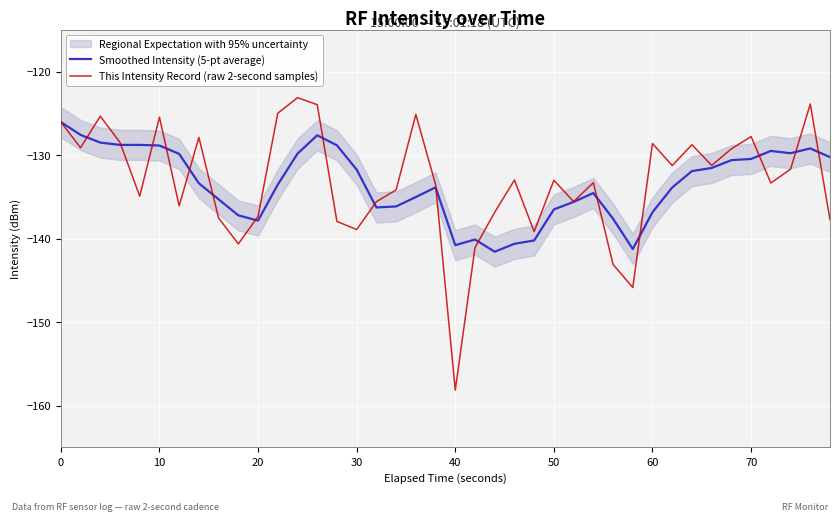

True or false: This Intensity Record (raw 2-second samples) has a value of -138.9 at 30.

True